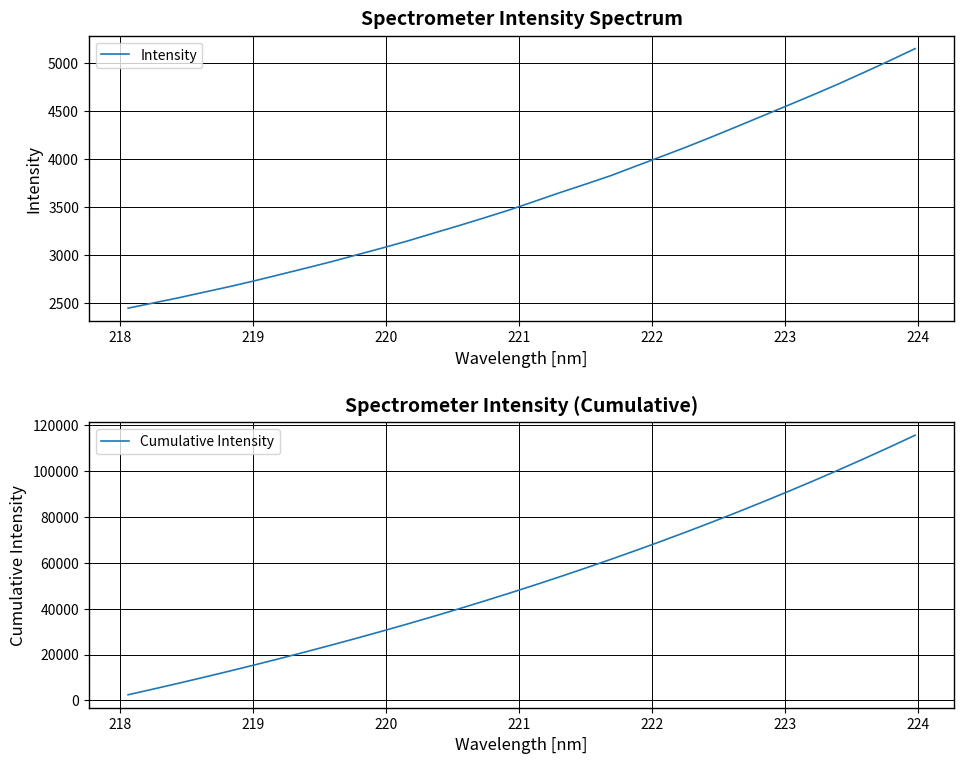

Rank the series by their average value, from lowest to highest.

Intensity, Cumulative Intensity